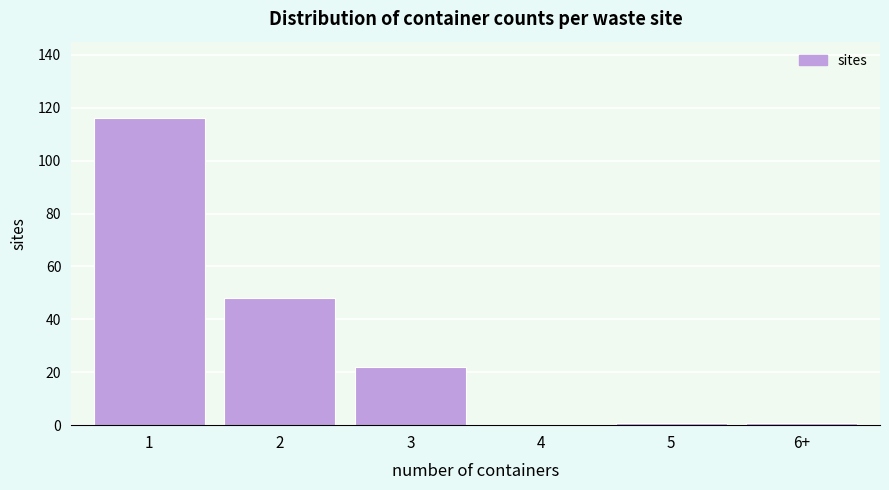

Reading left to right, transcribe all the data shown in this chart.

1=116	2=48	3=22	4=0	5=1	6+=1